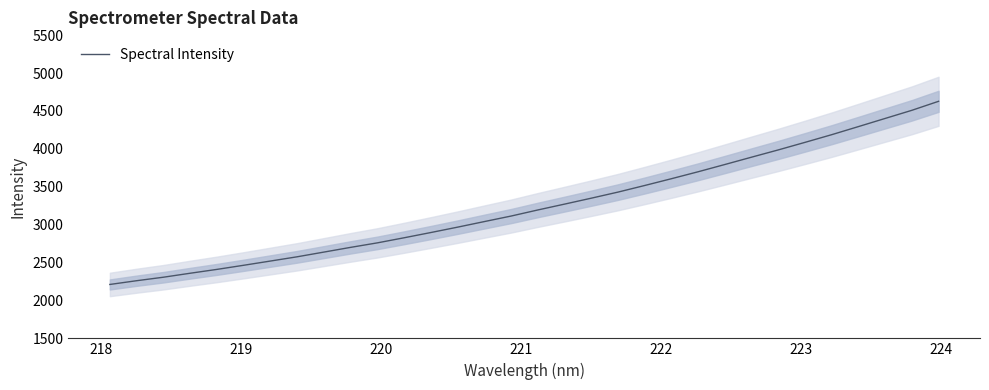

What is the smallest value displayed?

2211.0